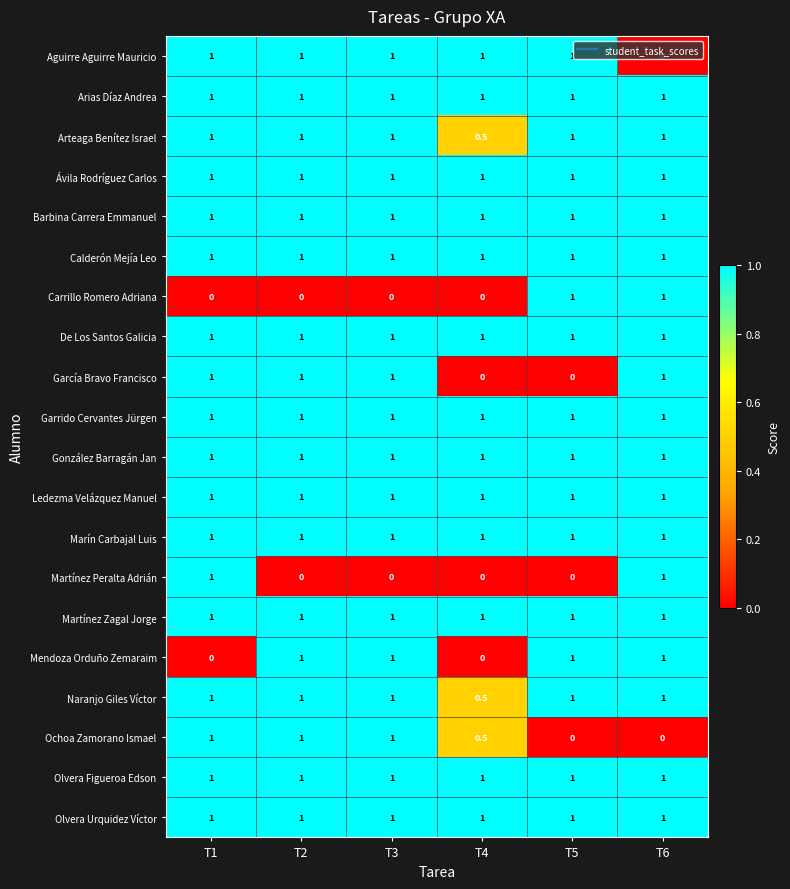

The Naranjo Giles Víctor series shows 0.3 at T3. True or false?

False